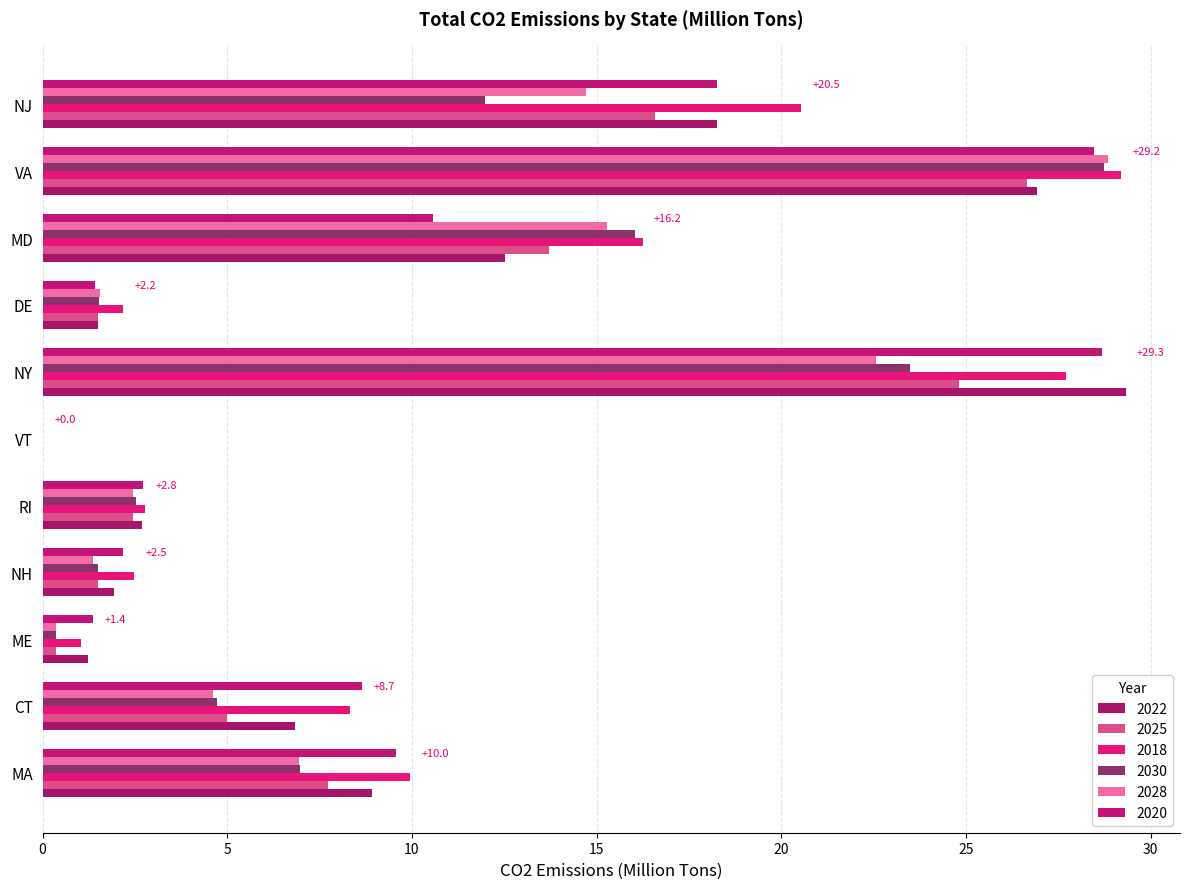

What are all the series names shown in the legend?

2022, 2025, 2018, 2030, 2028, 2020